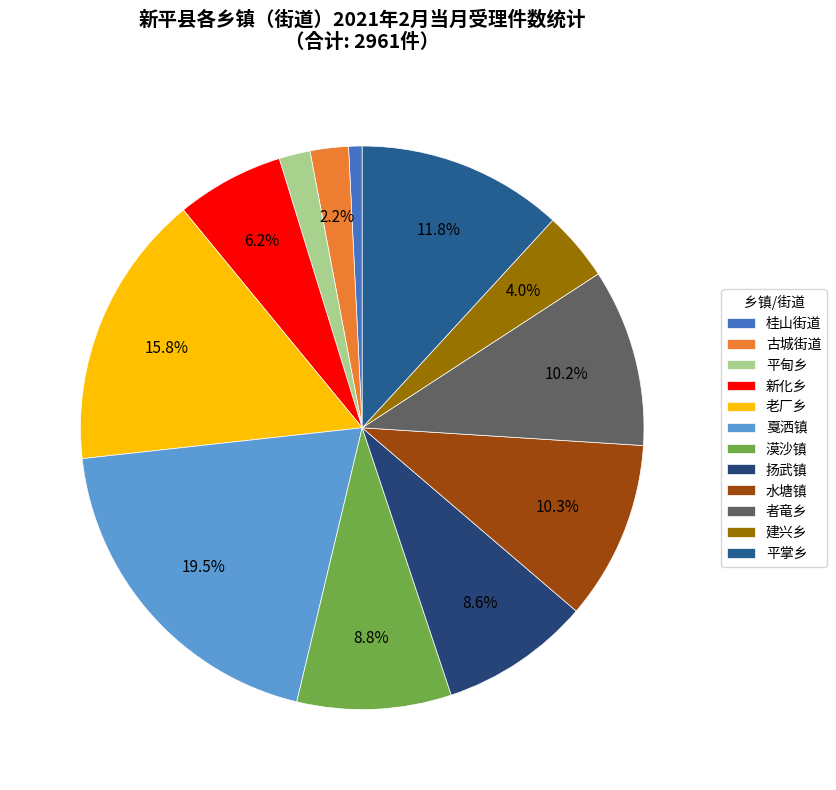

Does 漠沙镇 represent more than half of the total?

No